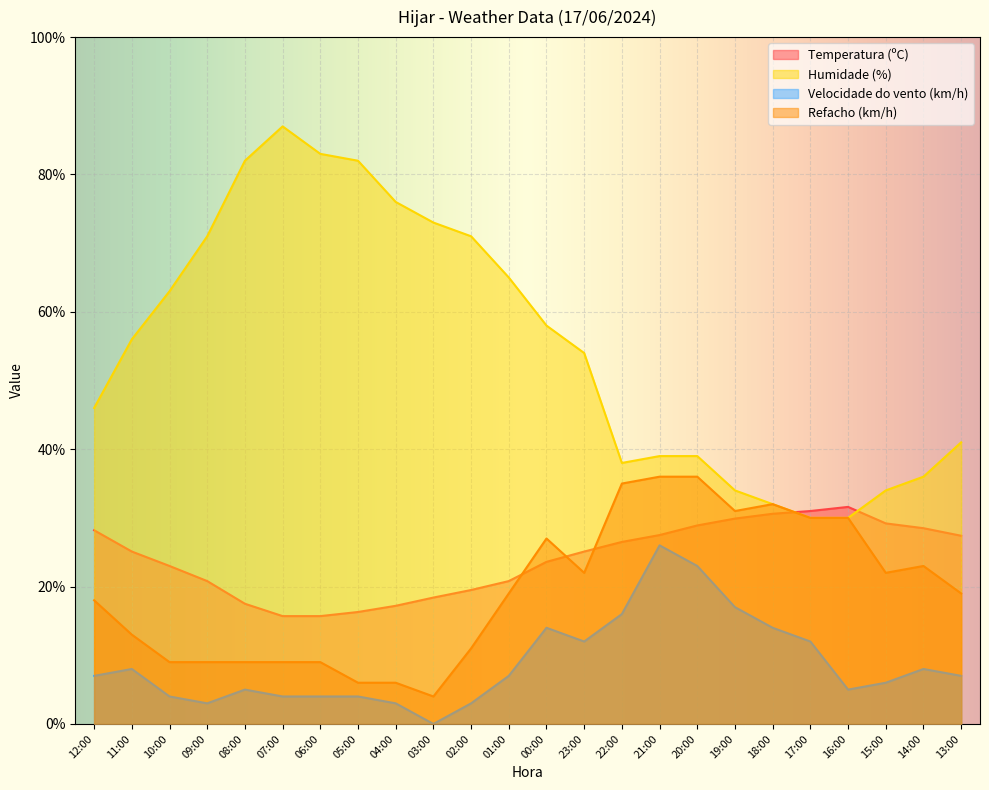

How many values in the Velocidade do vento (km/h) series are below 7?

11